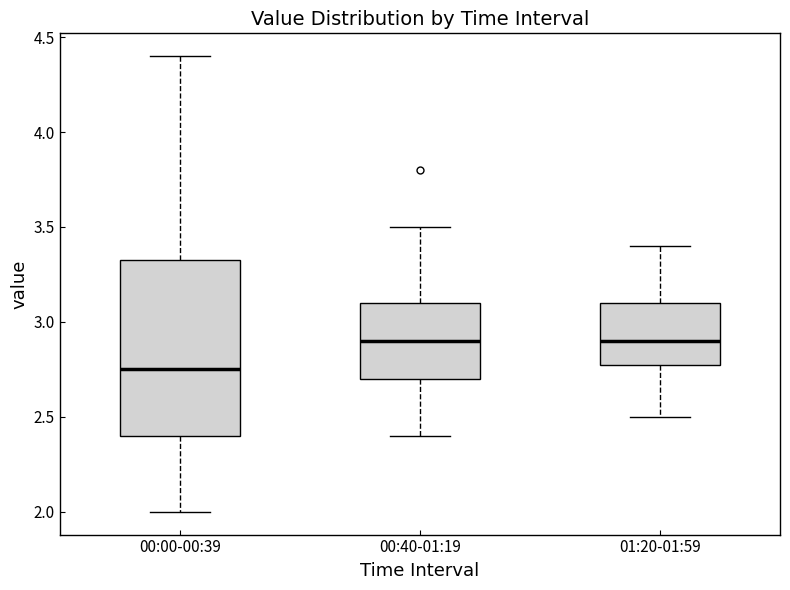

Which box is the tallest, from its lower edge to its upper edge?

00:00-00:39